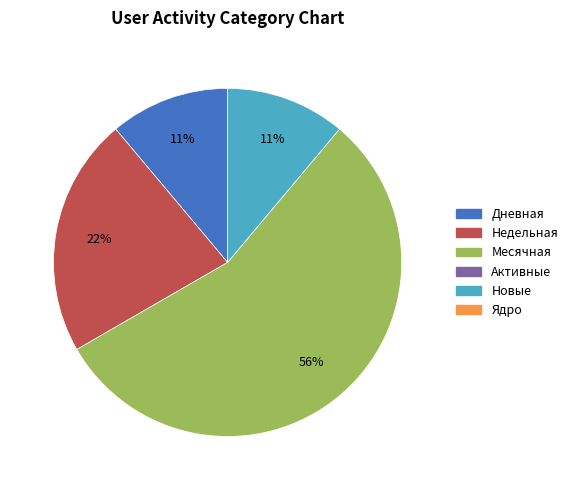

To the nearest percent, what is the average slice percentage?

25%